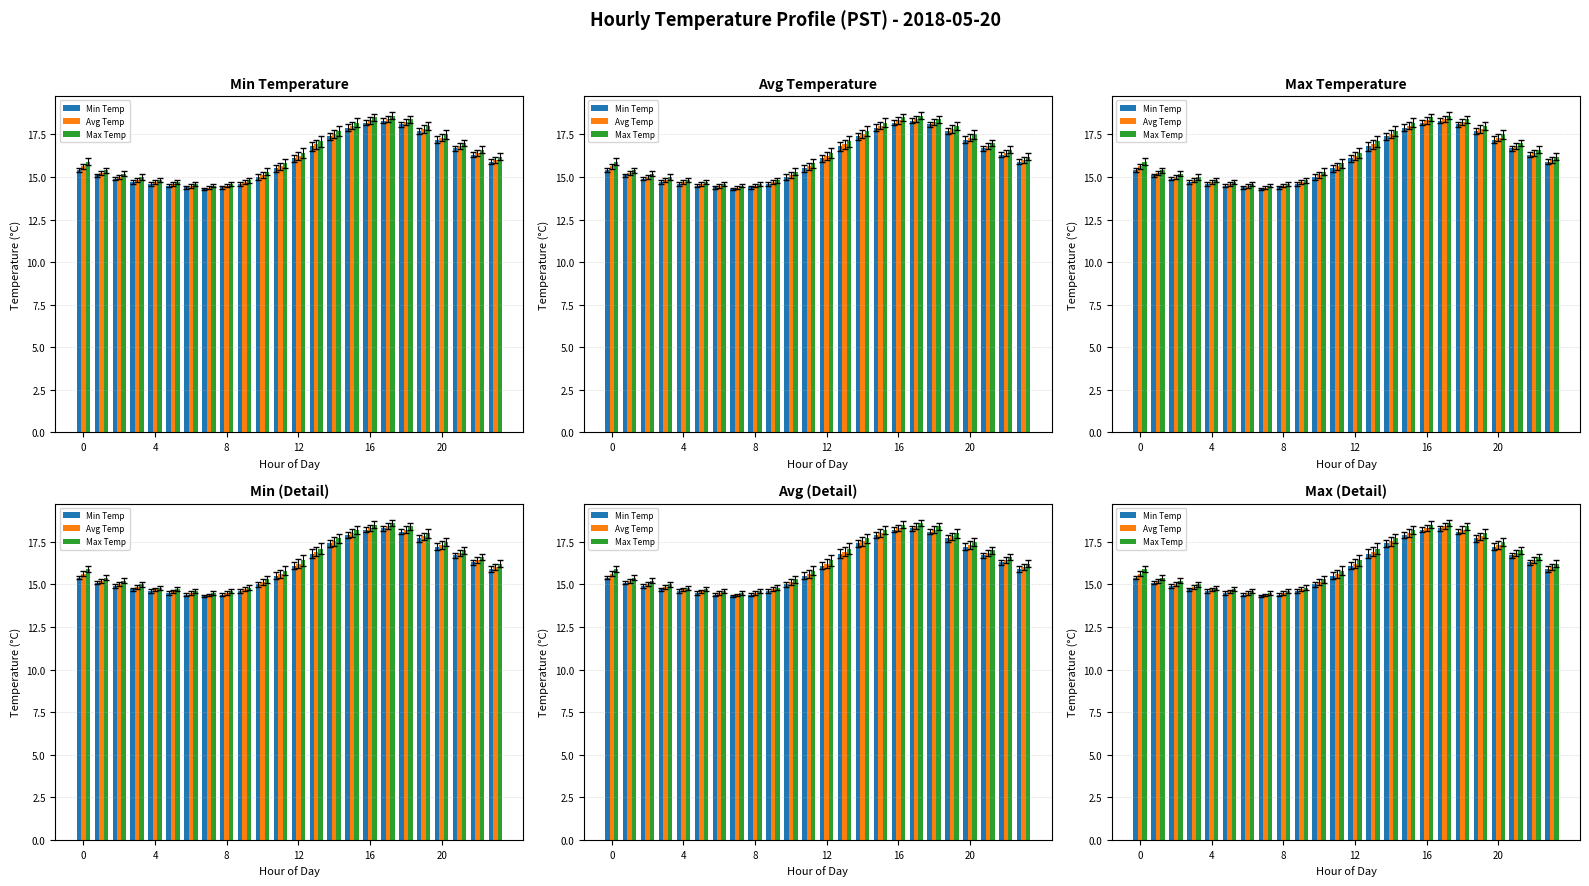

Does the chart contain stacked bars?

No